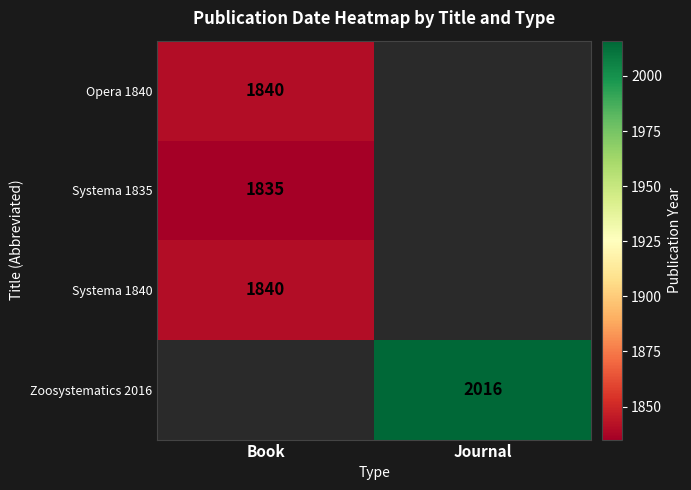

Is the value of Zoosystematics 2016 at Journal greater than the value of Opera 1840 at Book?

Yes